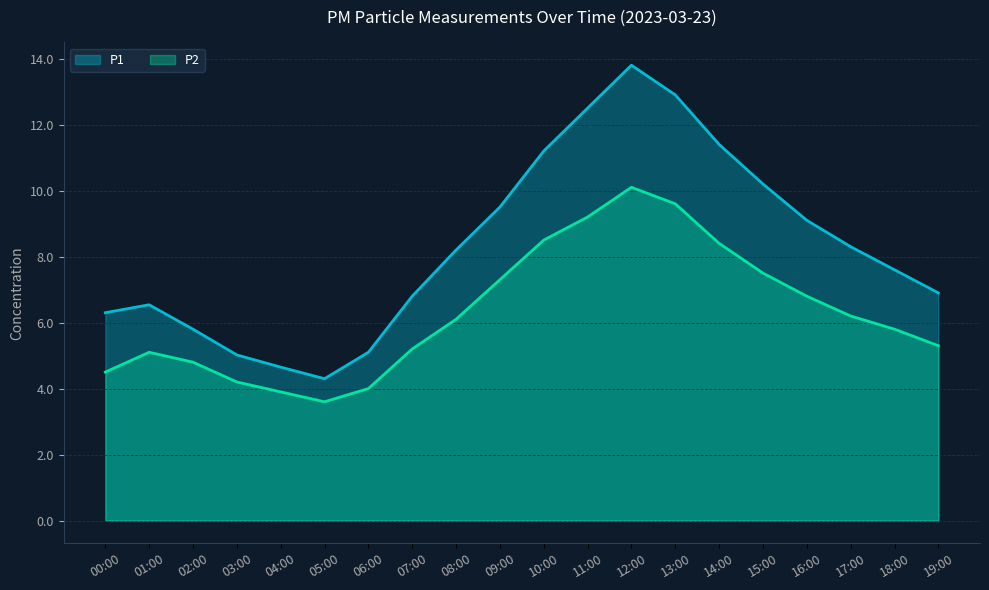

What is the label of the 17th point from the left?

16:00